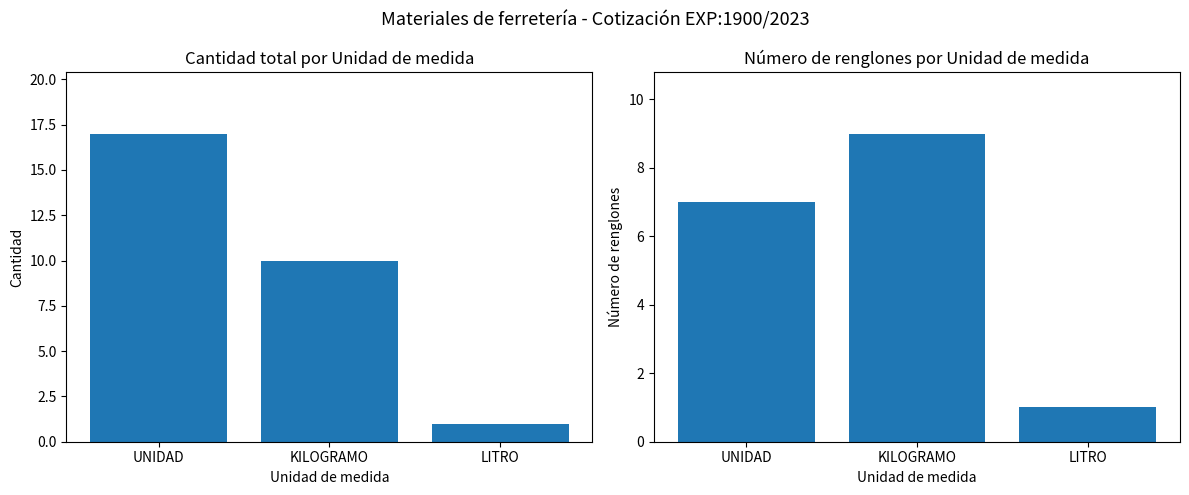

At UNIDAD, list the series in order from largest to smallest.

Cantidad total, Número de renglones